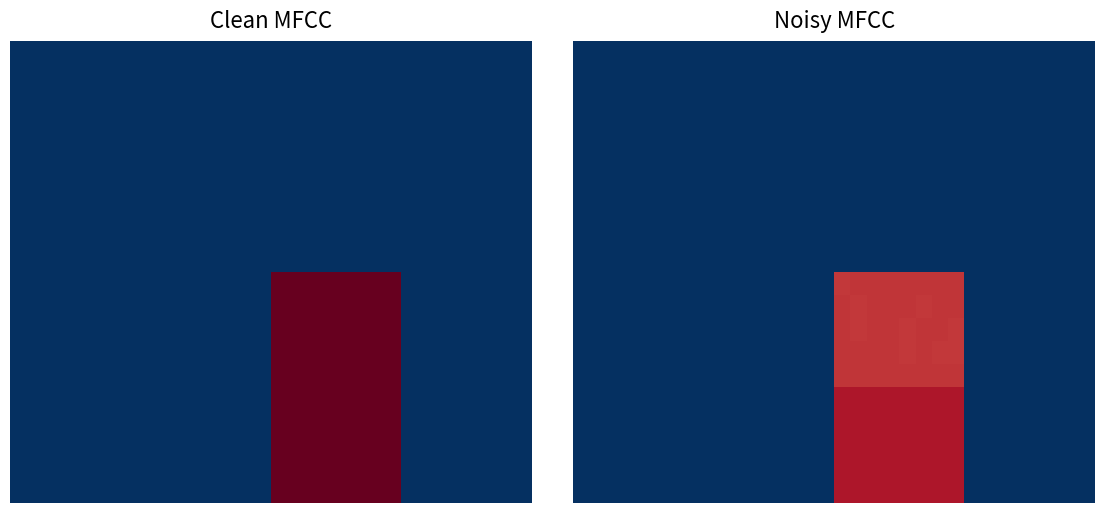

What is the spread (max minus min) of values at 7?

5.4